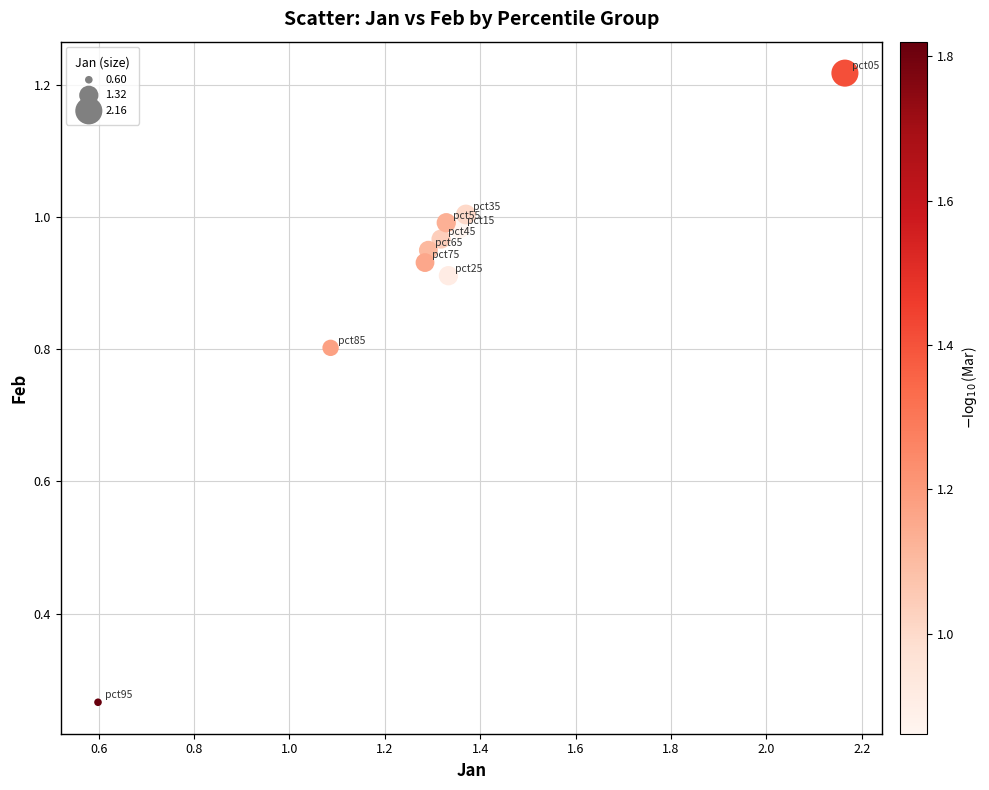

What is the range of X values (max minus min)?

1.6